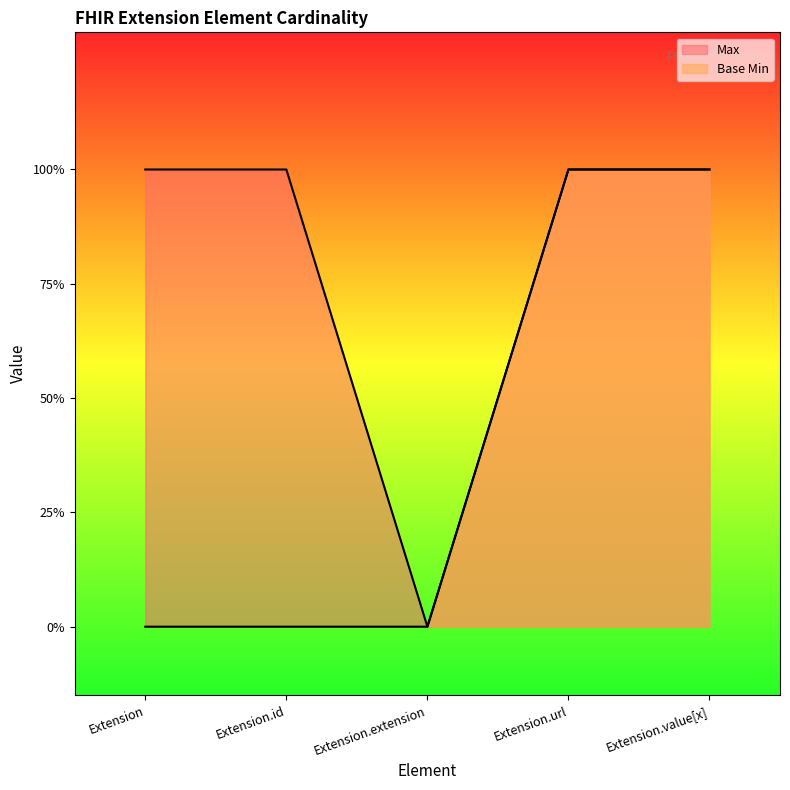

Reading left to right, extract all data points from this chart.

Max: 1	1	0	1	1
Base Min: 0	0	0	1	1